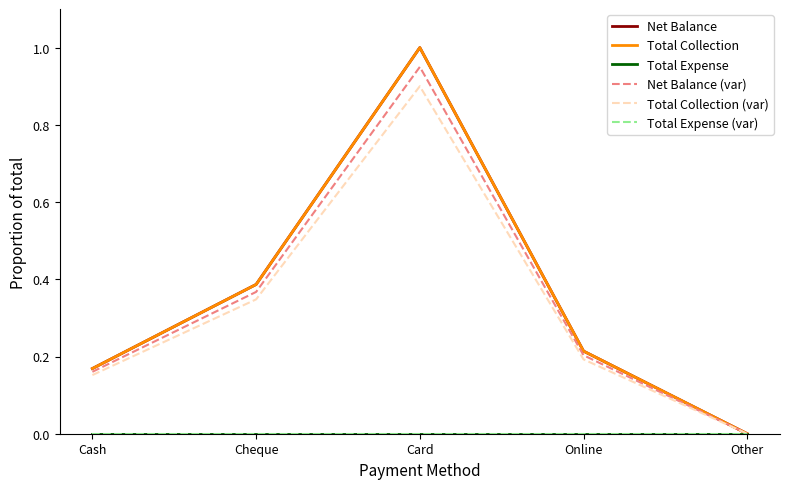

Is this an area chart (filled region under the line)?

No